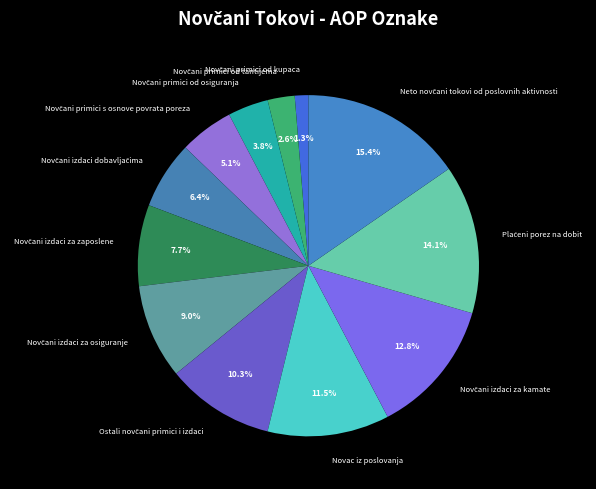

Is there any slice that represents more than half of the pie?

No